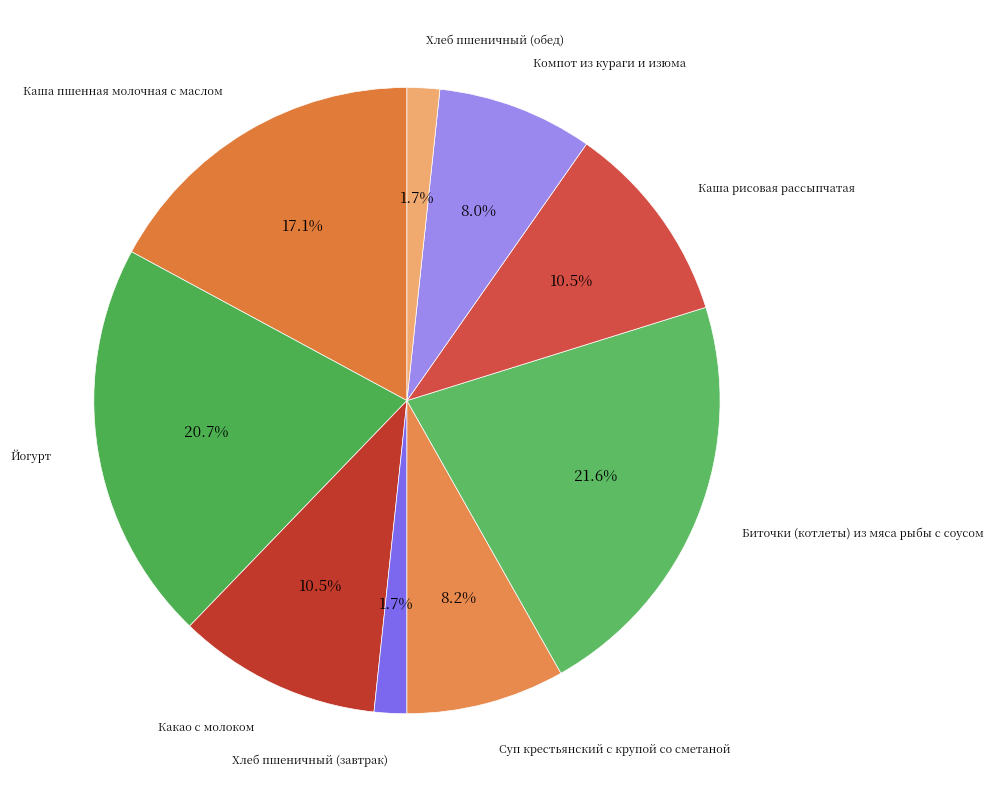

How many slices are in this pie chart?

9